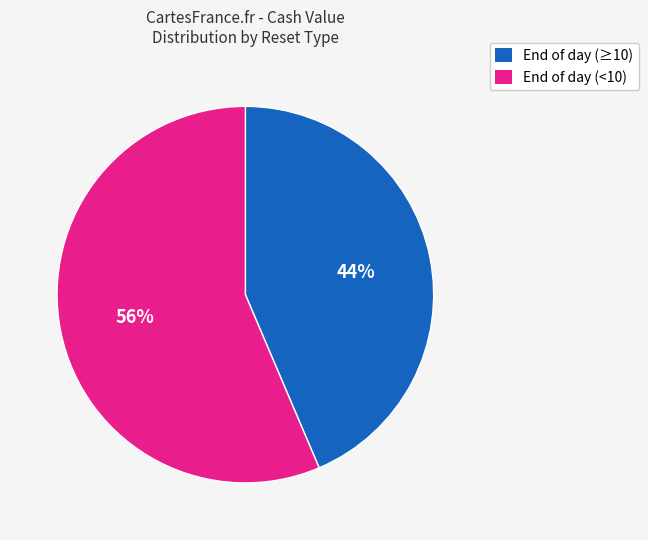

Is there any slice that represents more than half of the pie?

Yes